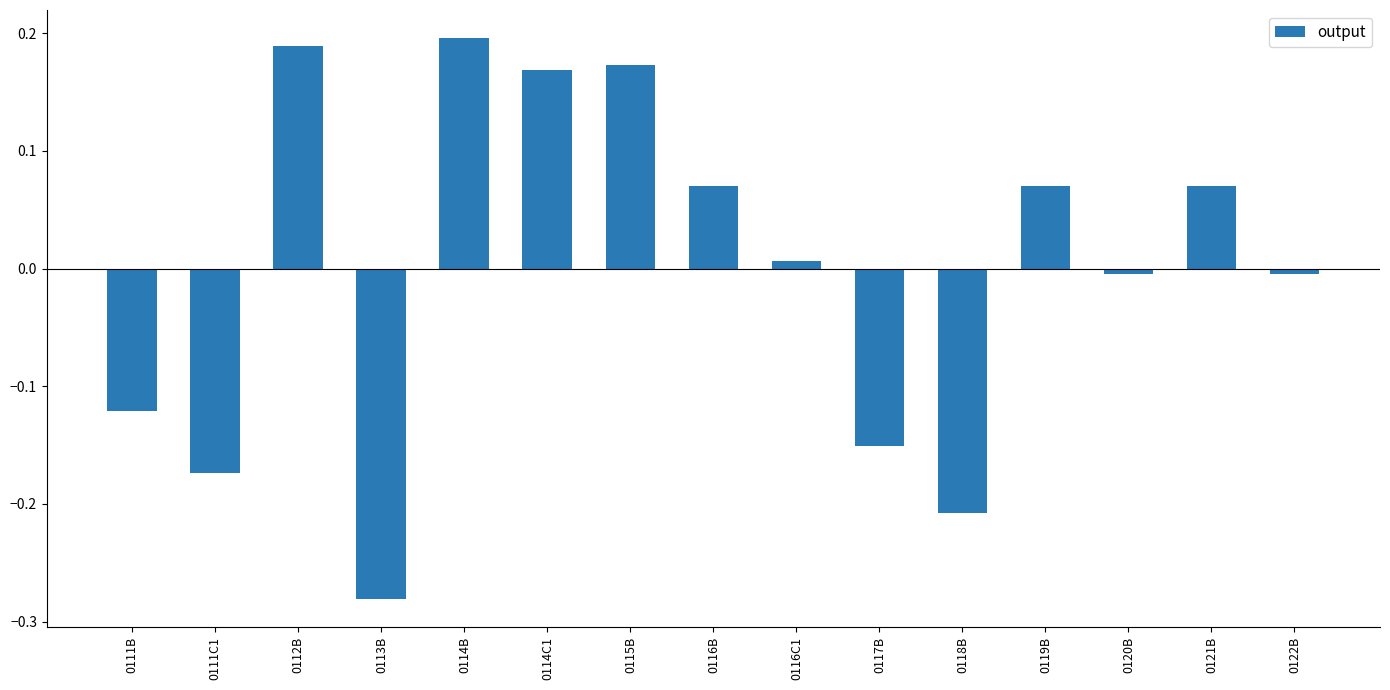

The value at 0114B is 0.3. True or false?

False